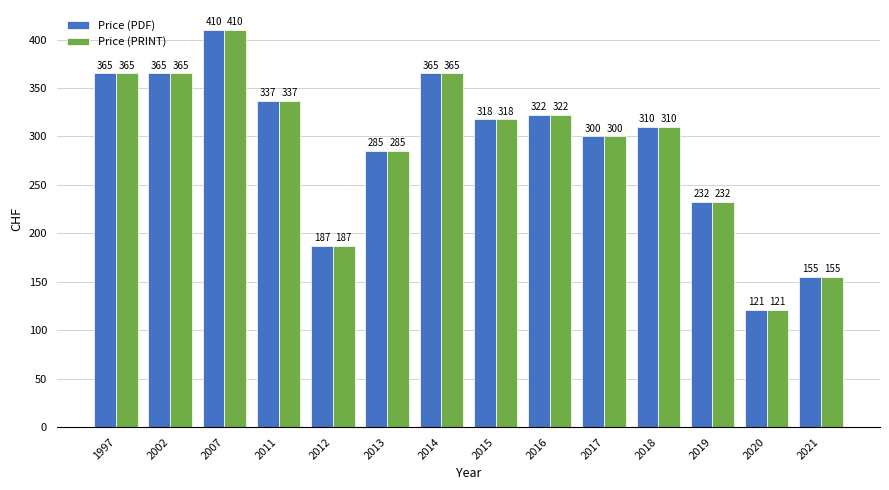

True or false: Price (PDF) has a value of 203.6 at 2015.

False